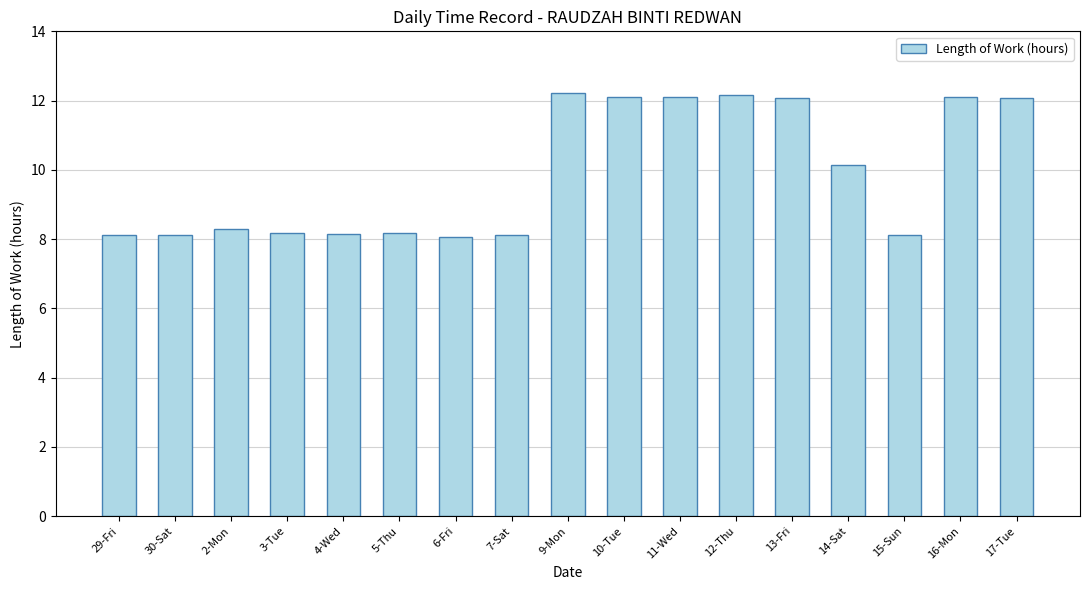

What is the label of the 7th bar from the right?

11-Wed